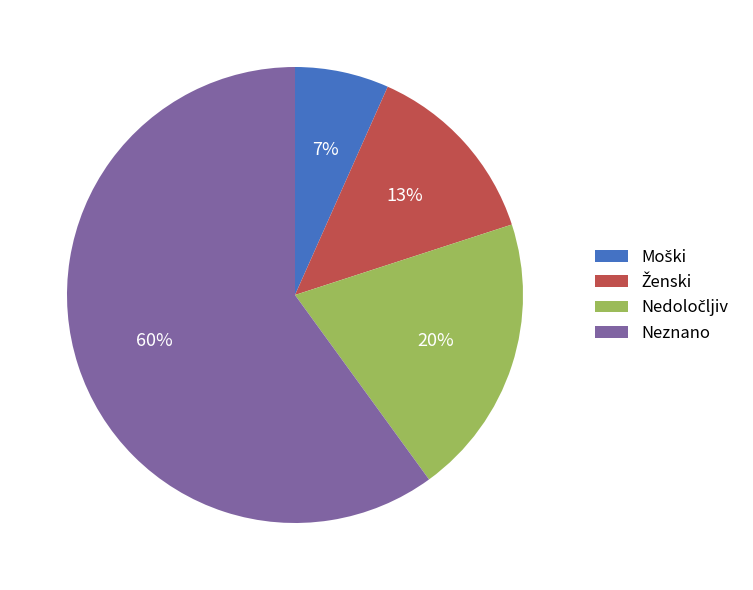

Which category accounts for the majority?

Neznano